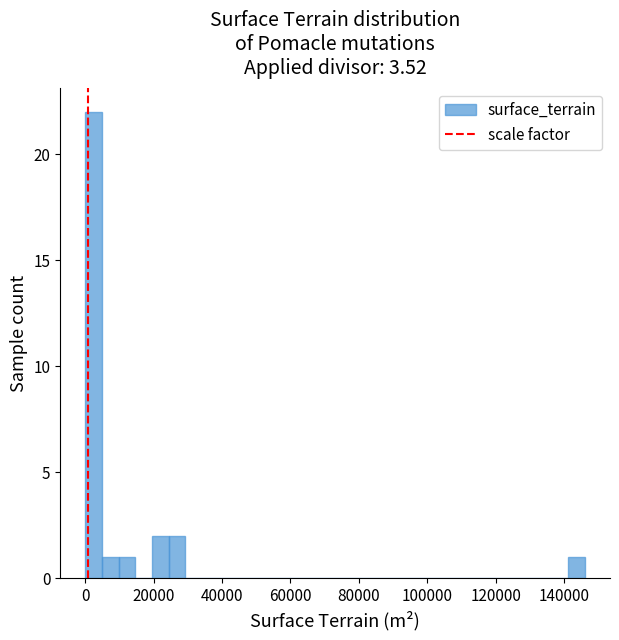

Around what value on the x-axis is the tallest bar? Give the approximate position of its centre, as read against the axis.

2000